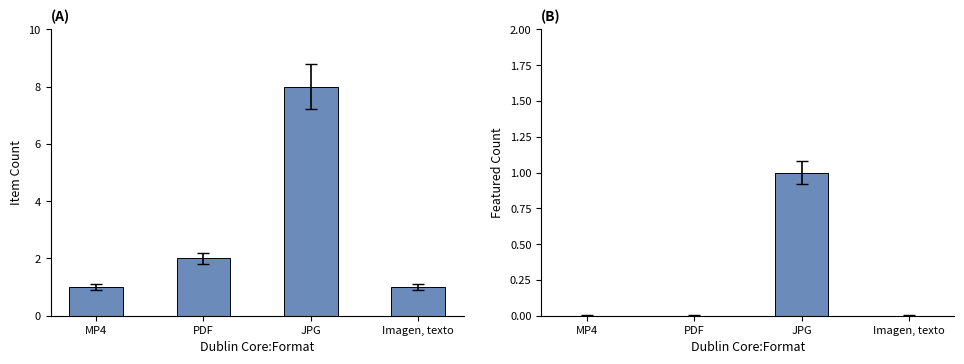

What value does the Featured Count series have at JPG?

1